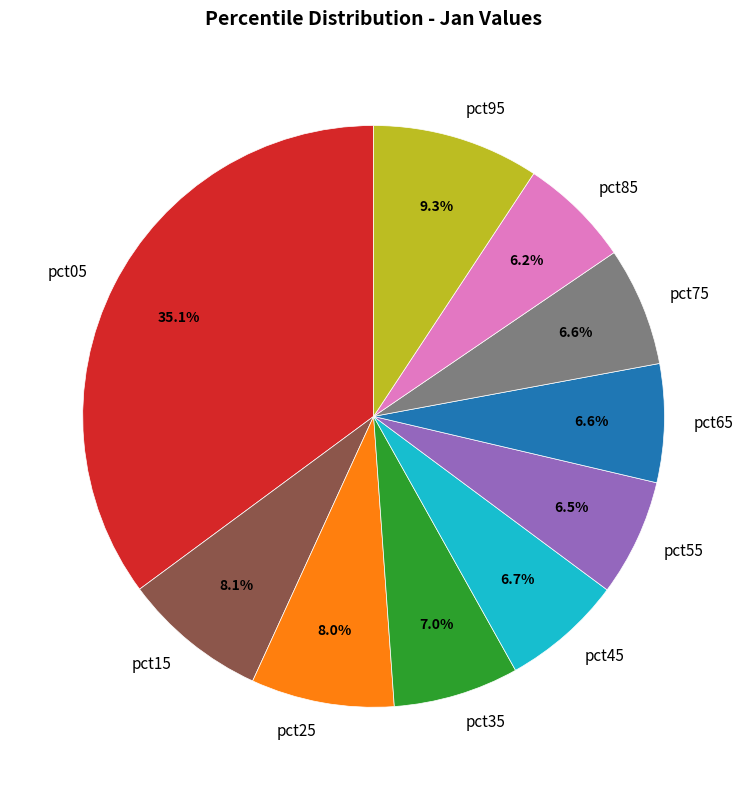

True or false: pct85 accounts for 6% of the total.

True